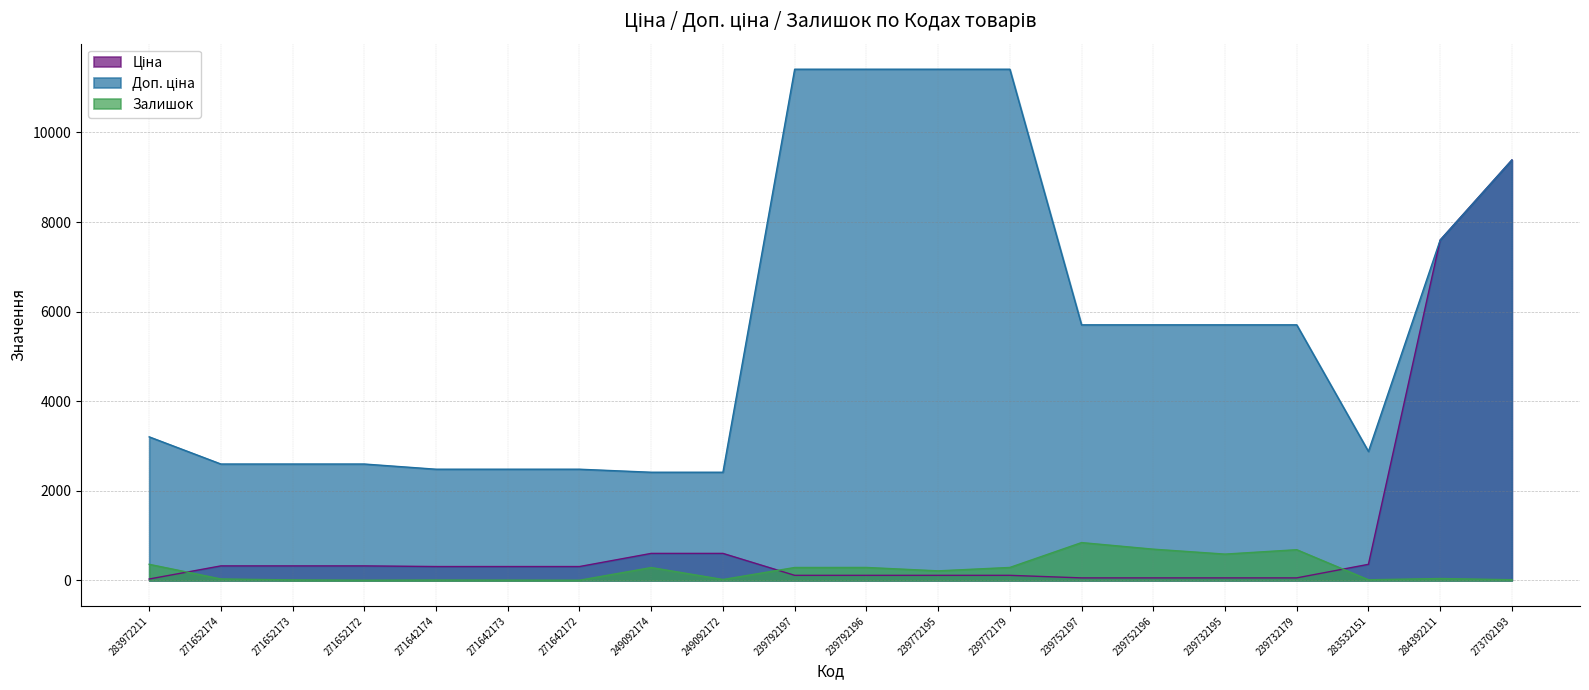

Rank the series by their maximum value, from lowest to highest.

Залишок, Ціна, Доп. ціна